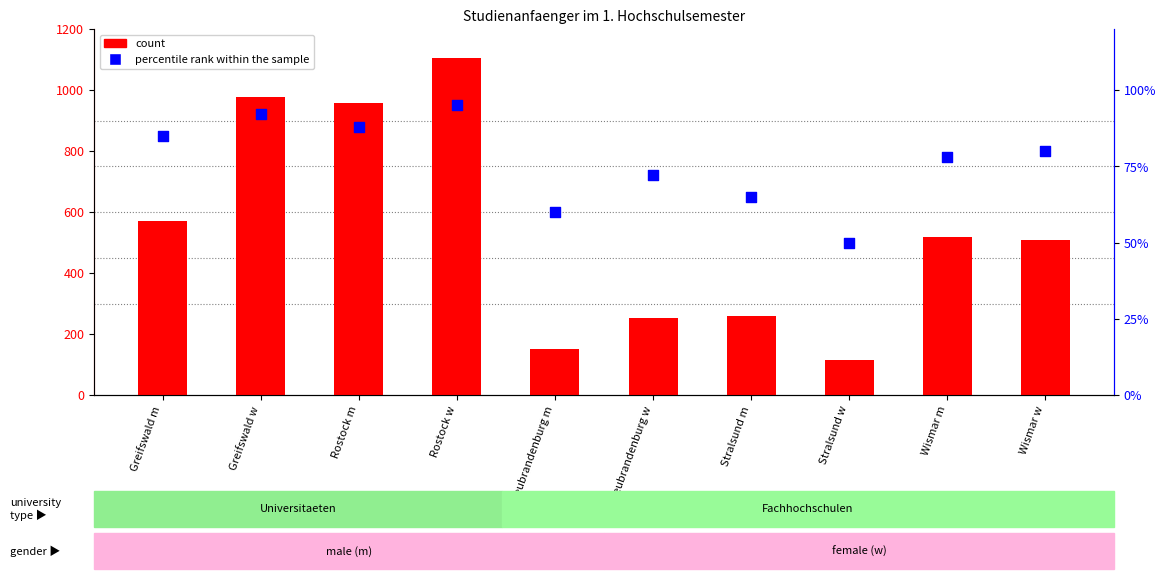

What is the total value across all series at Wismar m?

596